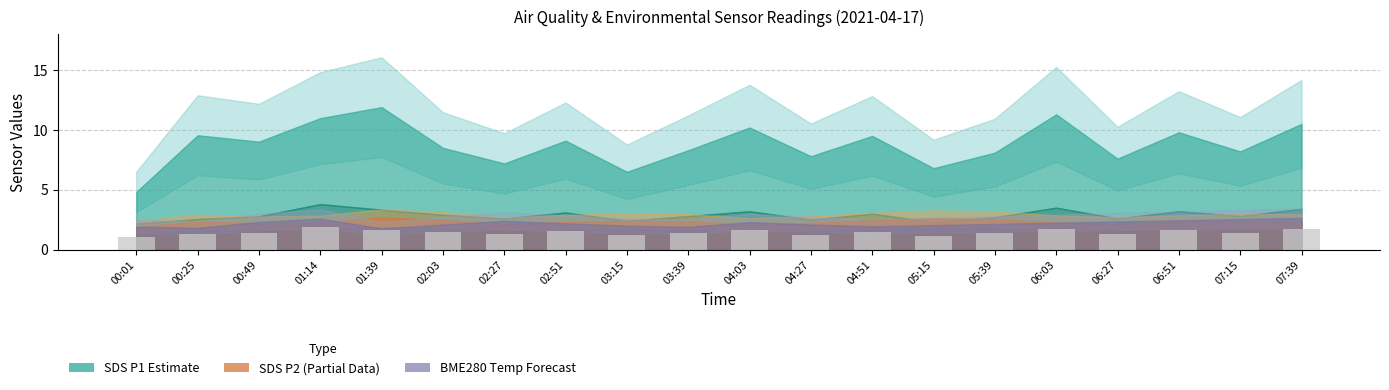

Approximately how many times larger is the value at 01:39 compared to 06:03?

1.0